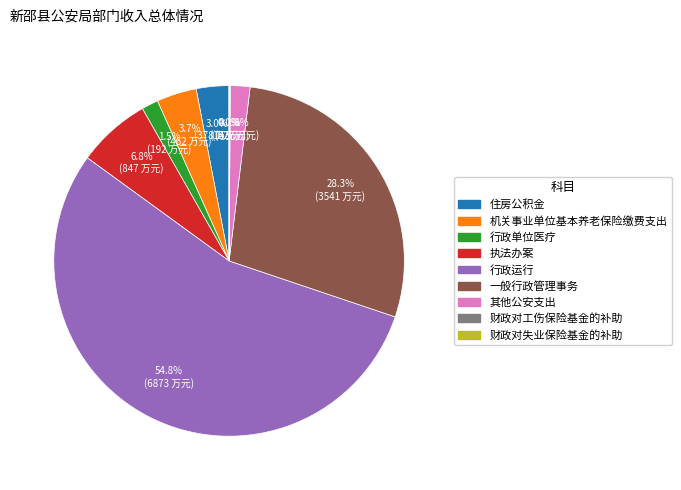

What percentage do 一般行政管理事务 and 行政单位医疗 together represent?

29.8%